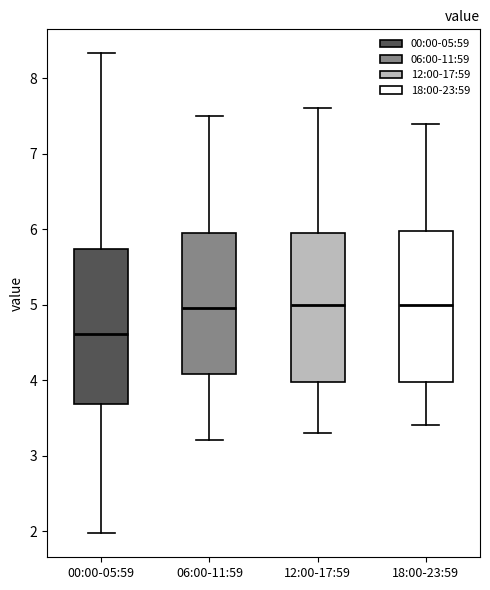

Where does the median line of the box for 12:00-17:59 sit on the y-axis? The values are not printed on the chart, so give them approximately, as read against the axis.

5.0